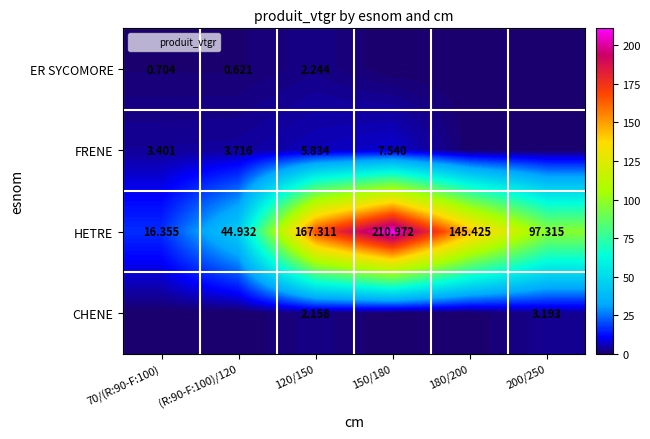

What is the total value across all series at 200/250?

100.5